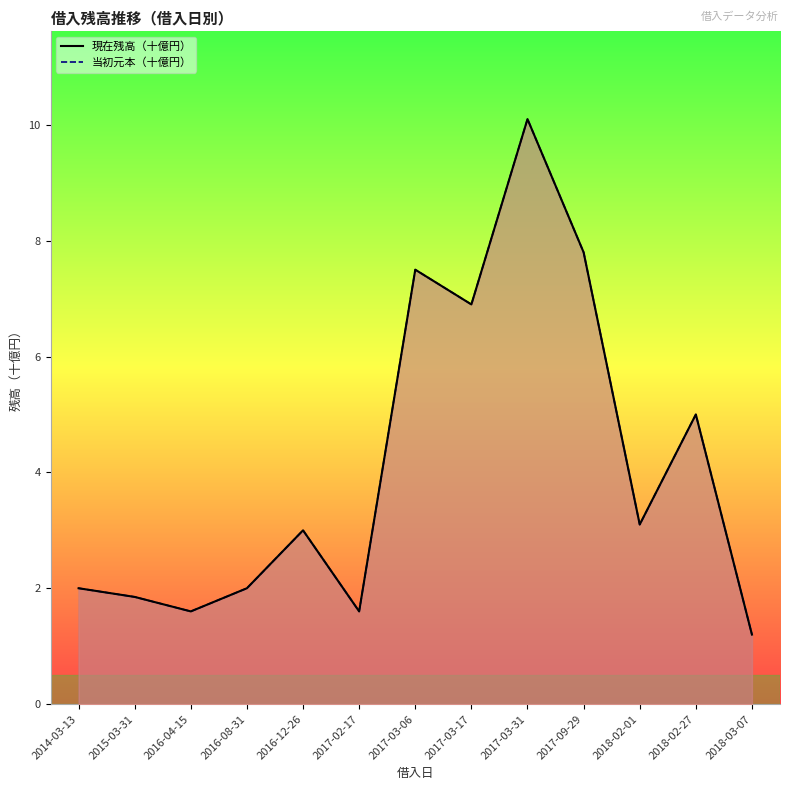

What is the total value across all series at 2018-02-01?

6.2